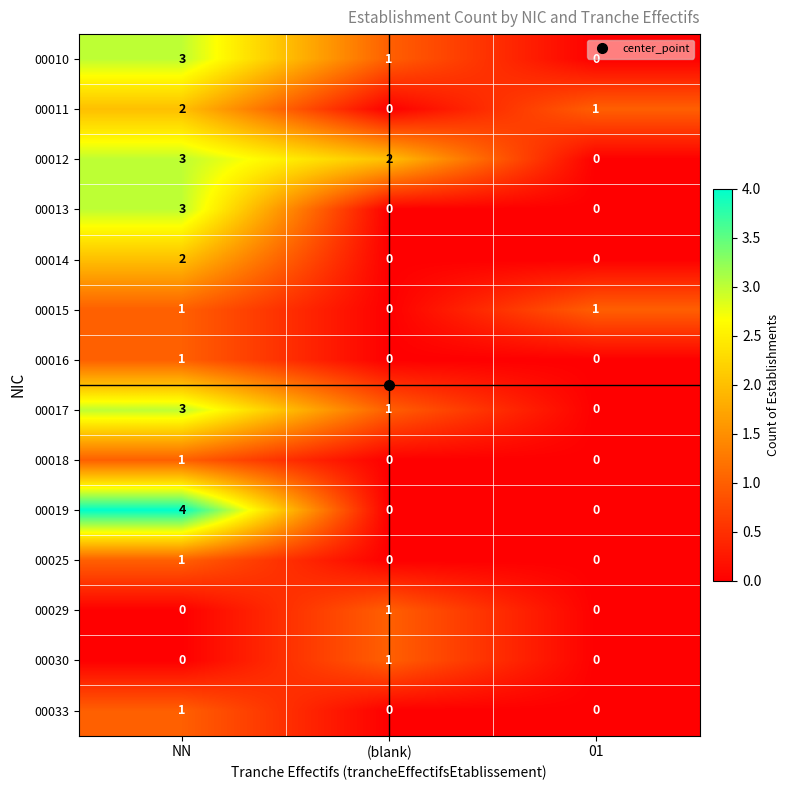

What is the total value across all series at (blank)?

6